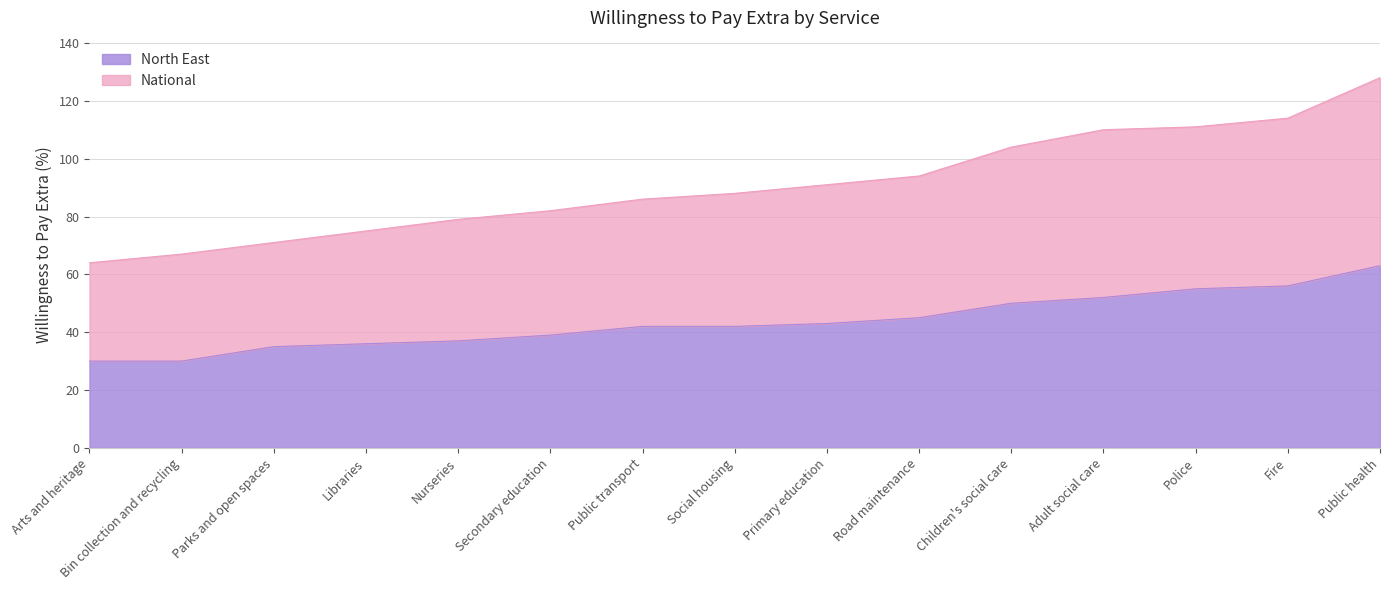

True or false: North East and National intersect in this chart.

False